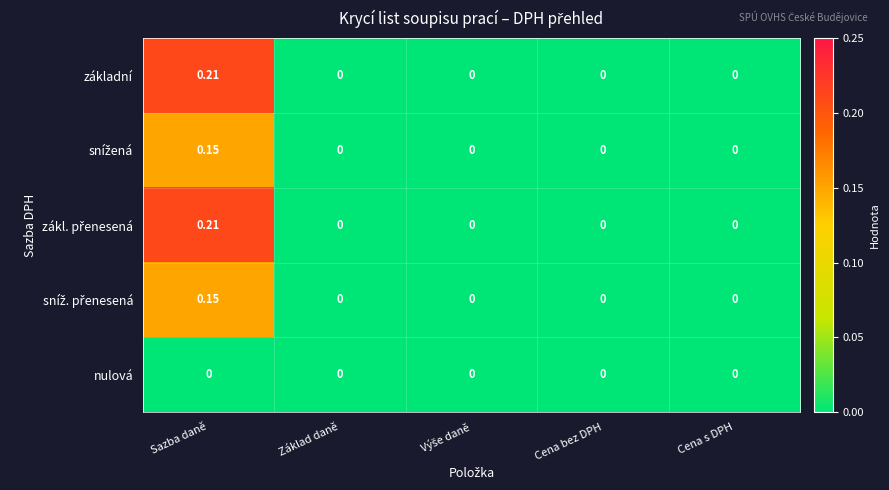

Which category has the highest value across all series?

Sazba daně